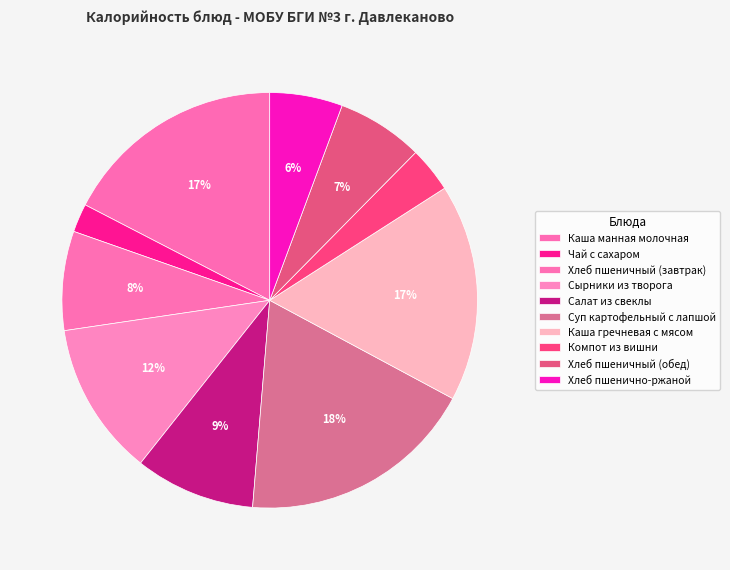

What portion of the pie excludes Каша манная молочная?

82.6%